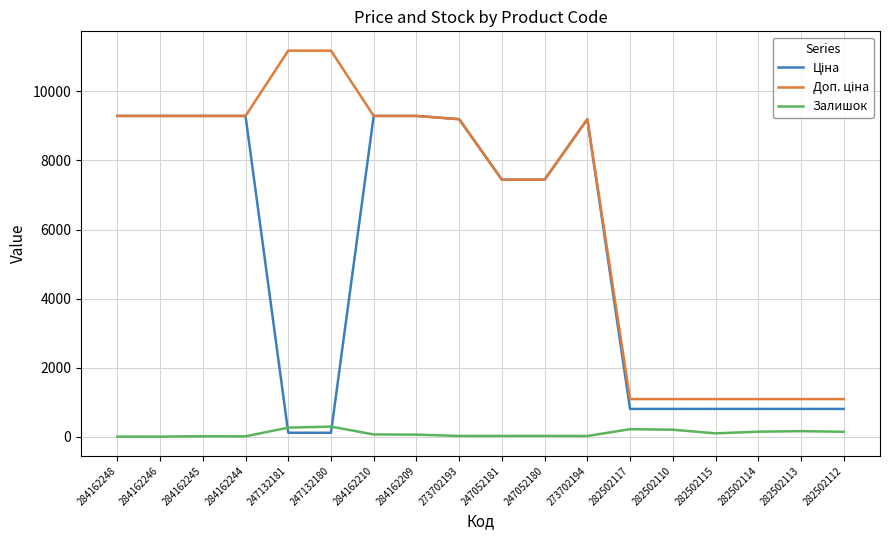

What is the greatest value displayed?

11182.0